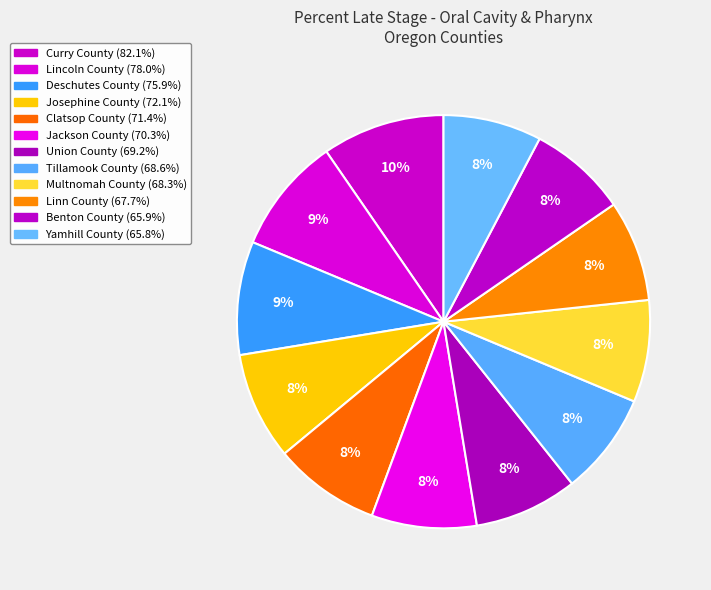

Is it true that Benton County is 1% of the pie?

False